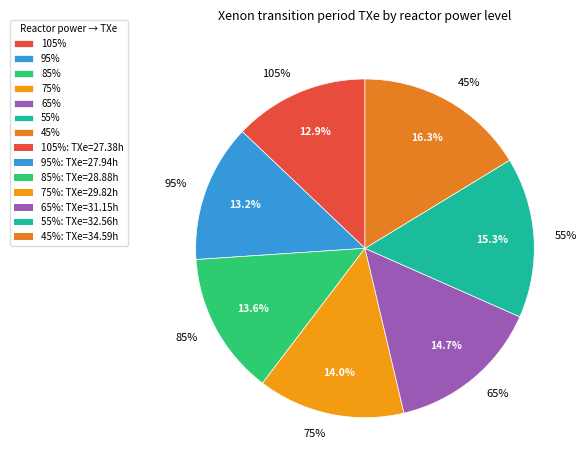

What percentage is the 95% slice, to the nearest percent?

13%